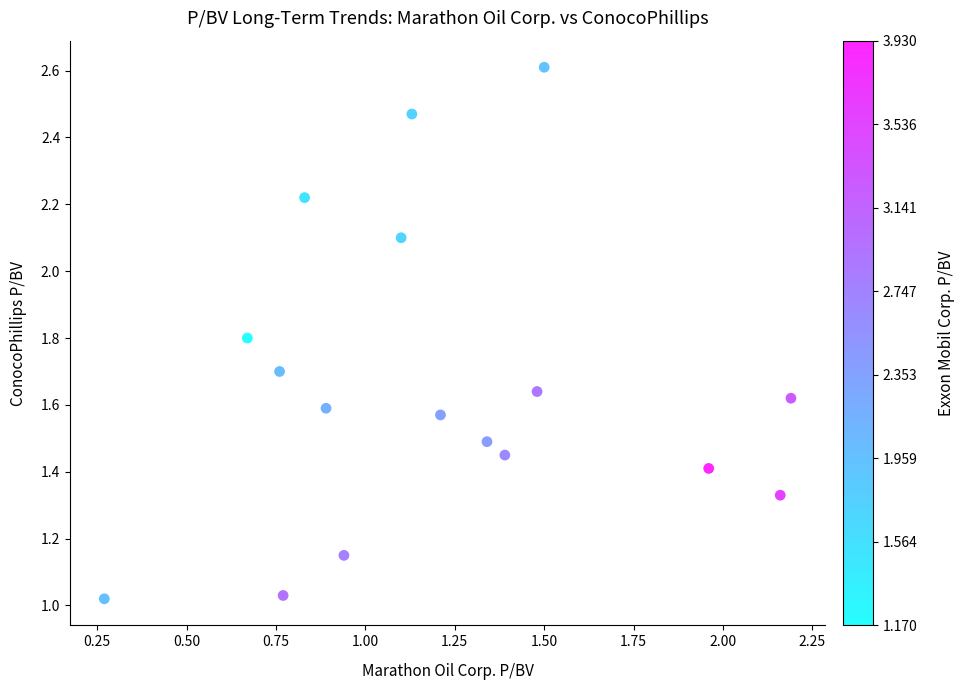

What is the range of X values (max minus min)?

1.9